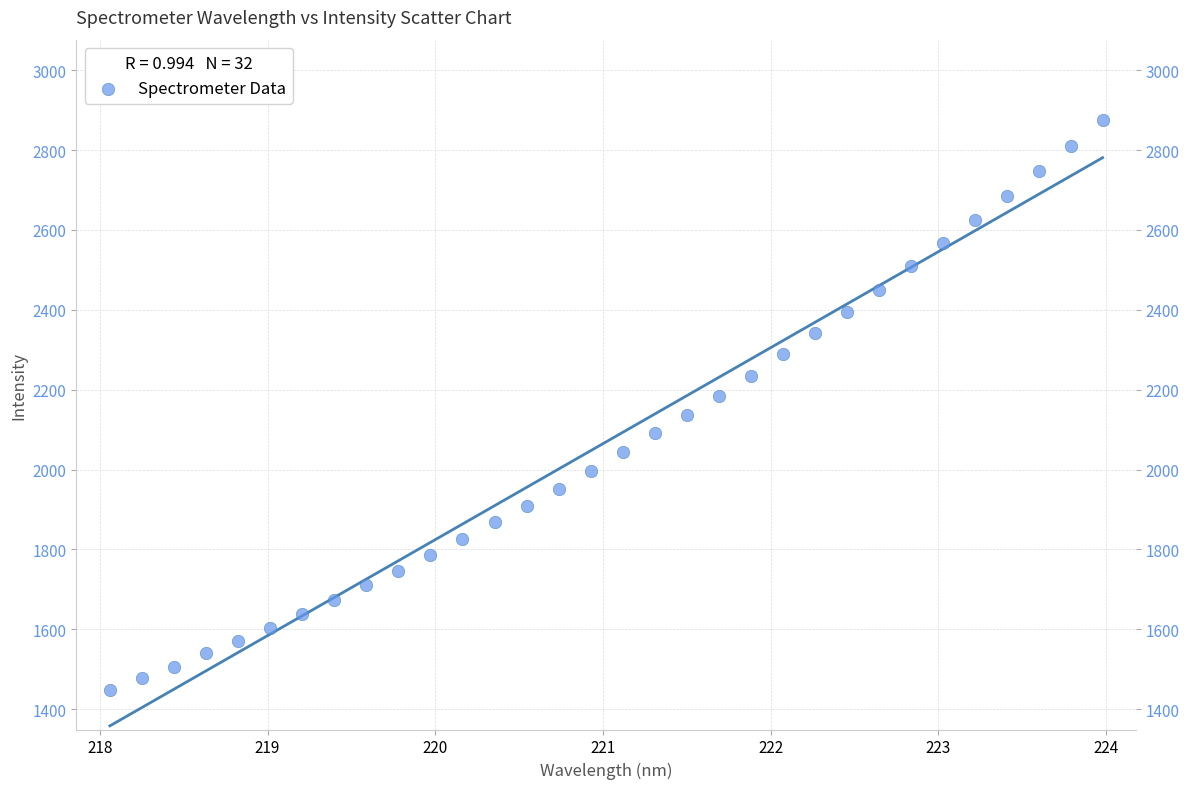

What is the range of Y values (max minus min)?

1427.4